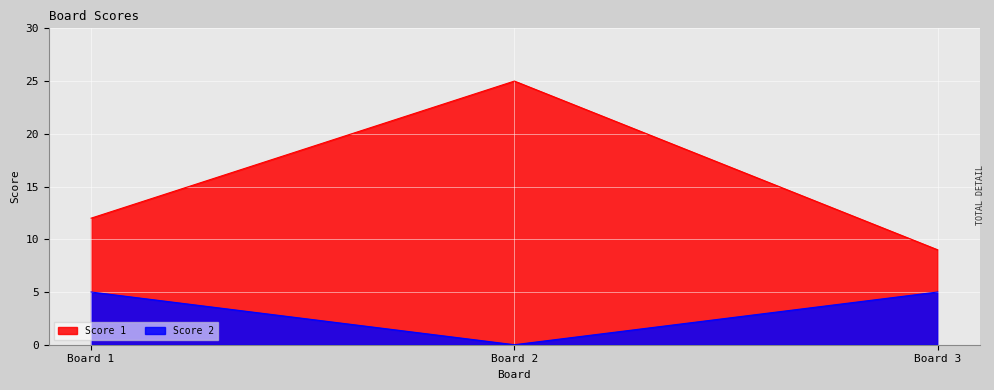

What is the greatest value displayed?

25